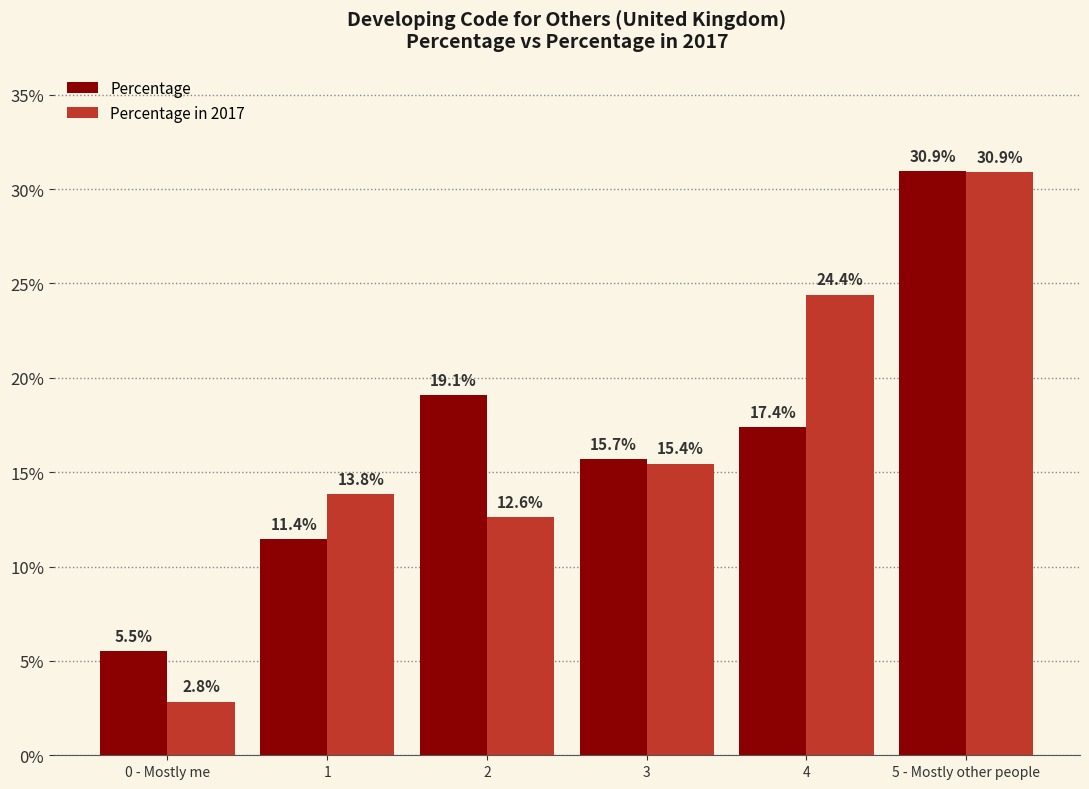

Reading left to right, transcribe all the data shown in this chart.

Percentage: 0 - Mostly me=5.5	1=11.4	2=19.1	3=15.7	4=17.4	5 - Mostly other people=30.9
Percentage in 2017: 0 - Mostly me=2.8	1=13.8	2=12.6	3=15.4	4=24.4	5 - Mostly other people=30.9